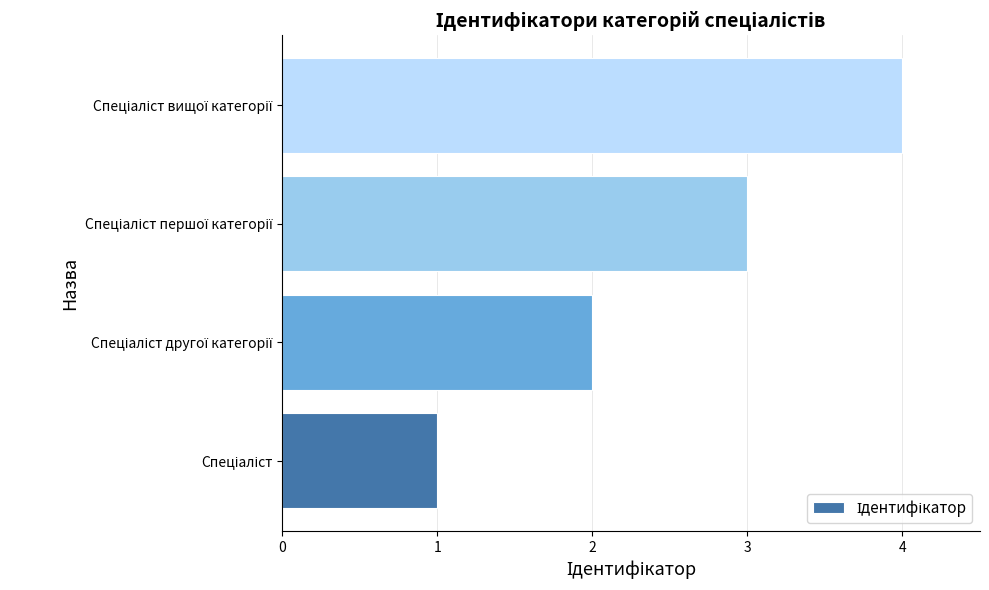

What is the sum of all values?

10